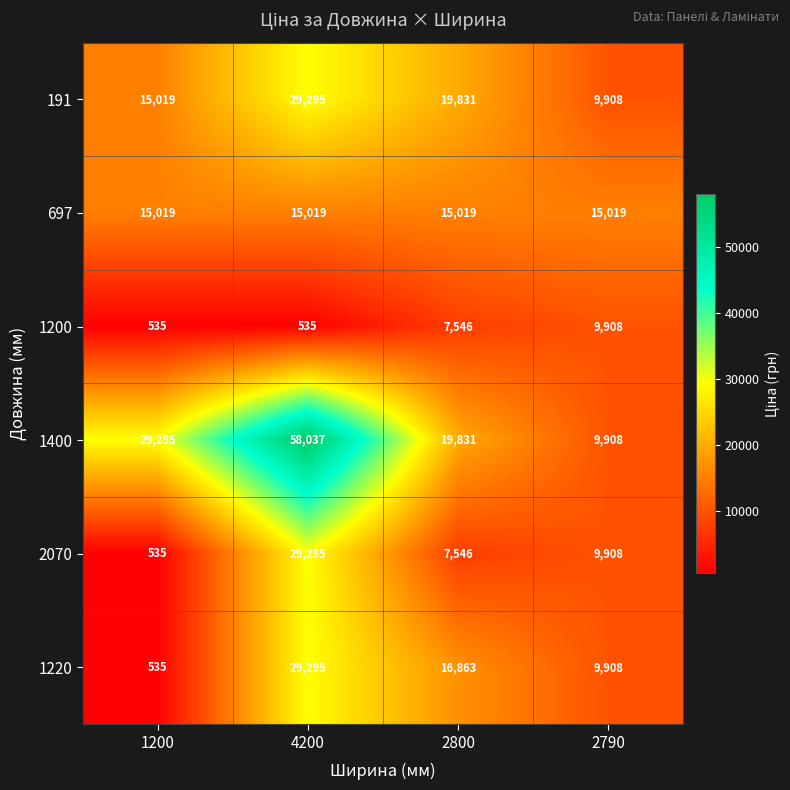

What is the sum of the 1220 values at 4200 and 2800?

46158